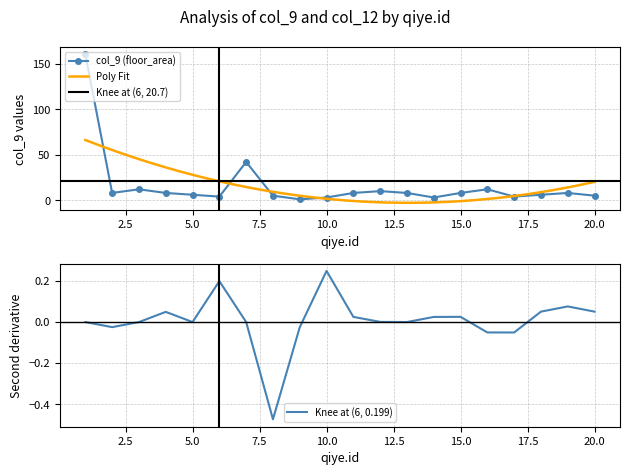

What is the sum of all values?

321